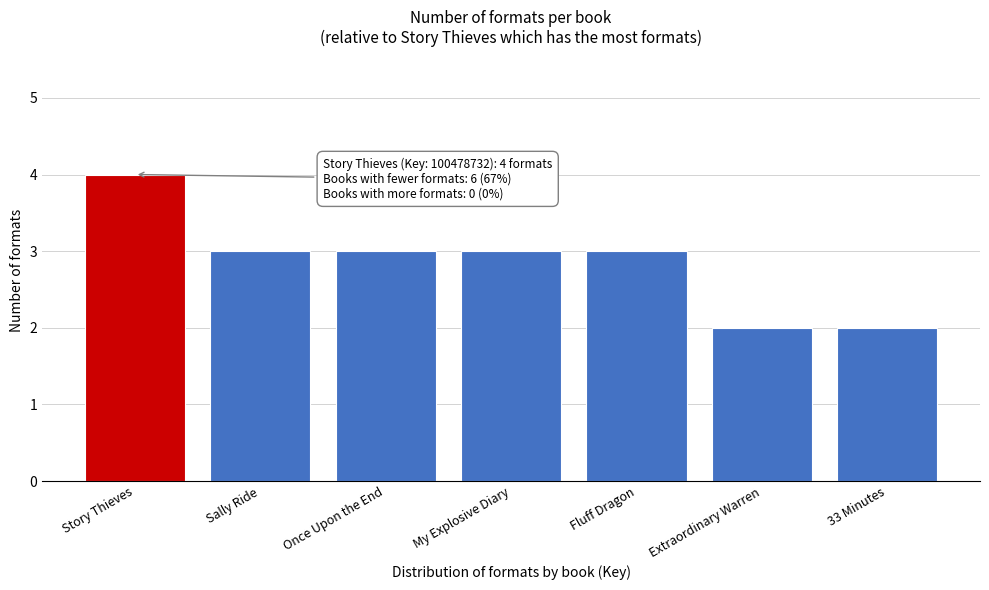

Reading left to right, transcribe all the data shown in this chart.

Story Thieves=4	Sally Ride=3	Once Upon the End=3	My Explosive Diary=3	Fluff Dragon=3	Extraordinary Warren=2	33 Minutes=2